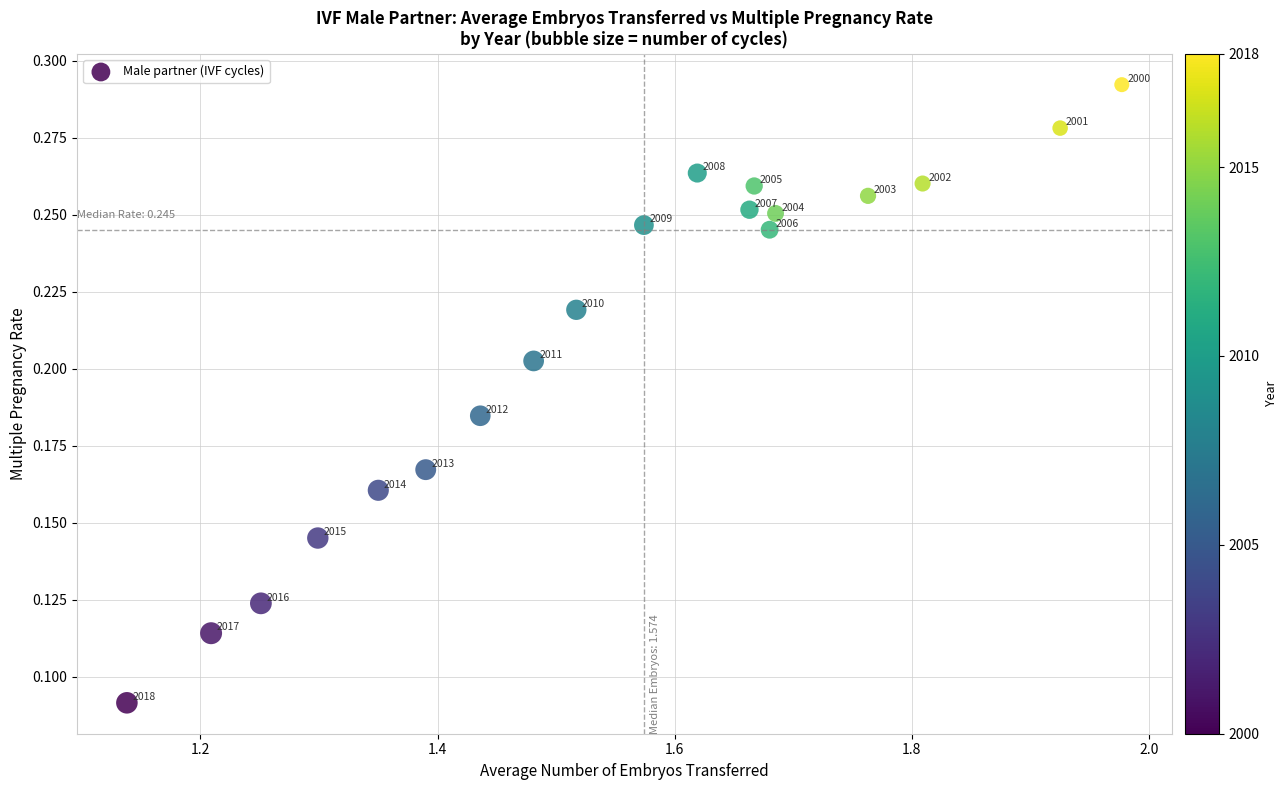

What is the range of X values (max minus min)?

0.8